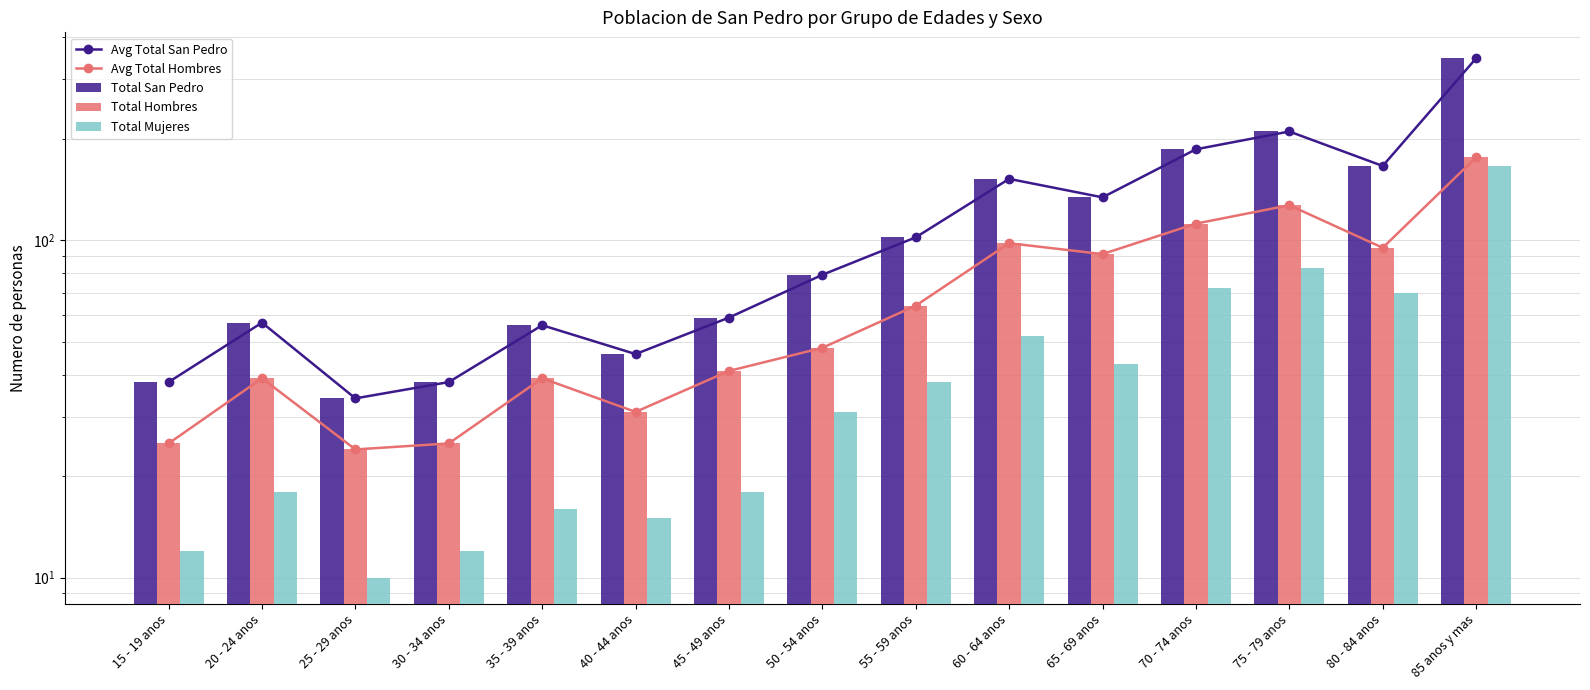

List the series in order of their peak value, highest first.

Avg Total San Pedro, Total San Pedro, Avg Total Hombres, Total Hombres, Total Mujeres